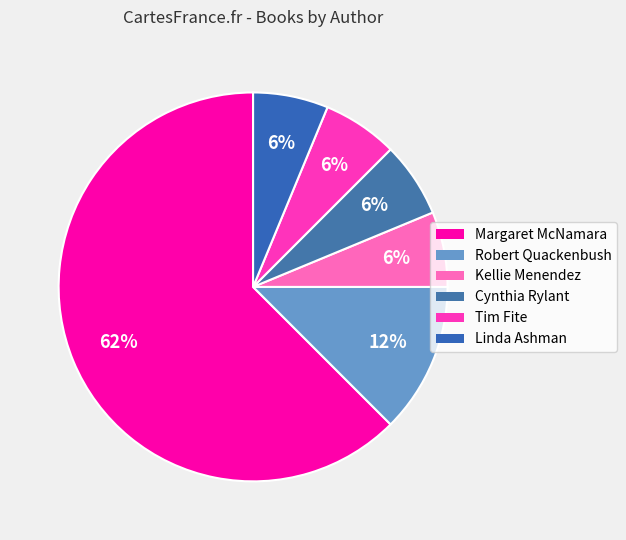

Rank the categories by value from lowest to highest.

Kellie Menendez, Cynthia Rylant, Tim Fite, Linda Ashman, Robert Quackenbush, Margaret McNamara